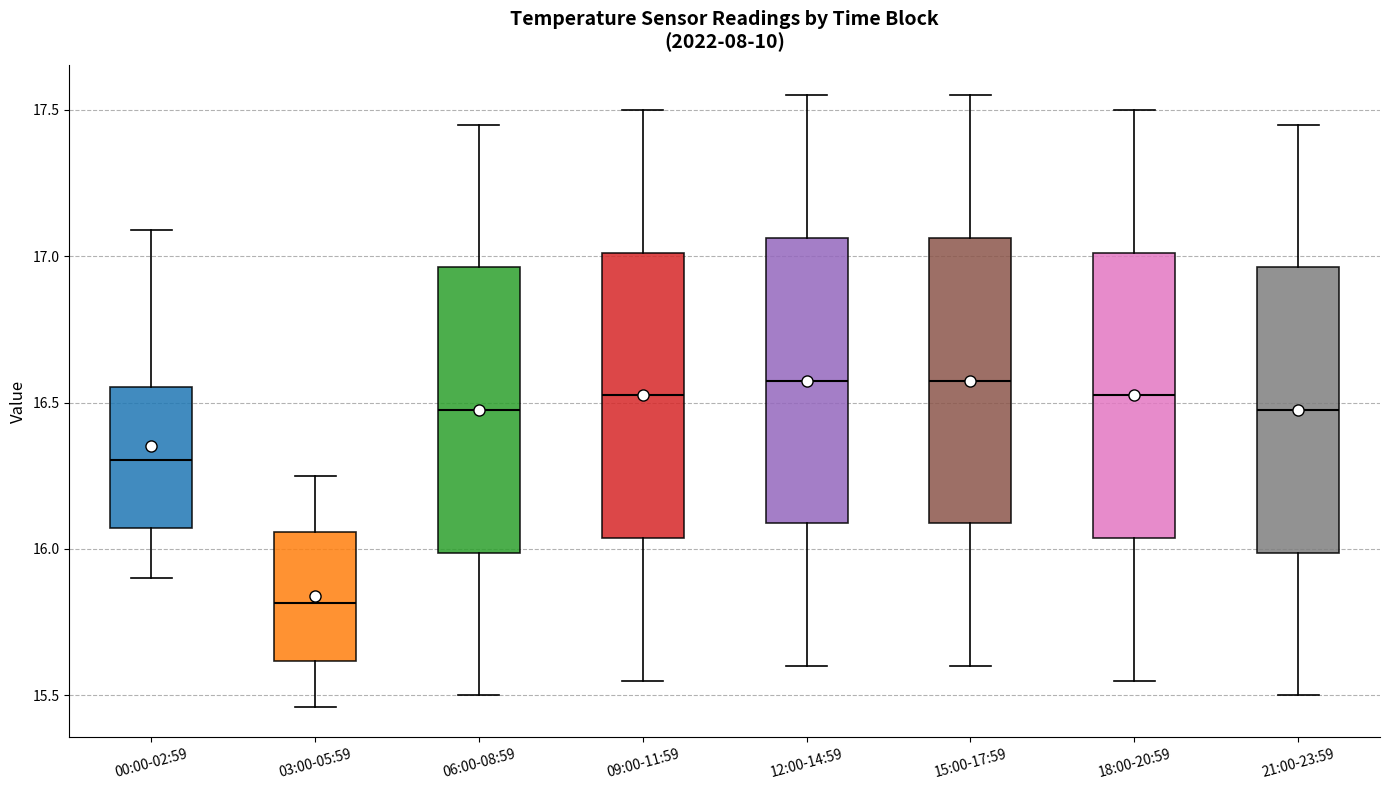

Reading left to right, read every box against the y-axis: the position of its median line, the range the box covers, and the ends of its whiskers. The values are not printed on the chart, so give them approximately, as read against the axis.

00:00-02:59: median 16.30, box 16.05 to 16.55, whiskers 15.90 to 17.10
03:00-05:59: median 15.80, box 15.60 to 16.05, whiskers 15.45 to 16.25
06:00-08:59: median 16.50, box 16.00 to 16.95, whiskers 15.50 to 17.45
09:00-11:59: median 16.55, box 16.05 to 17.00, whiskers 15.55 to 17.50
12:00-14:59: median 16.60, box 16.10 to 17.05, whiskers 15.60 to 17.55
15:00-17:59: median 16.60, box 16.10 to 17.05, whiskers 15.60 to 17.55
18:00-20:59: median 16.55, box 16.05 to 17.00, whiskers 15.55 to 17.50
21:00-23:59: median 16.50, box 16.00 to 16.95, whiskers 15.50 to 17.45